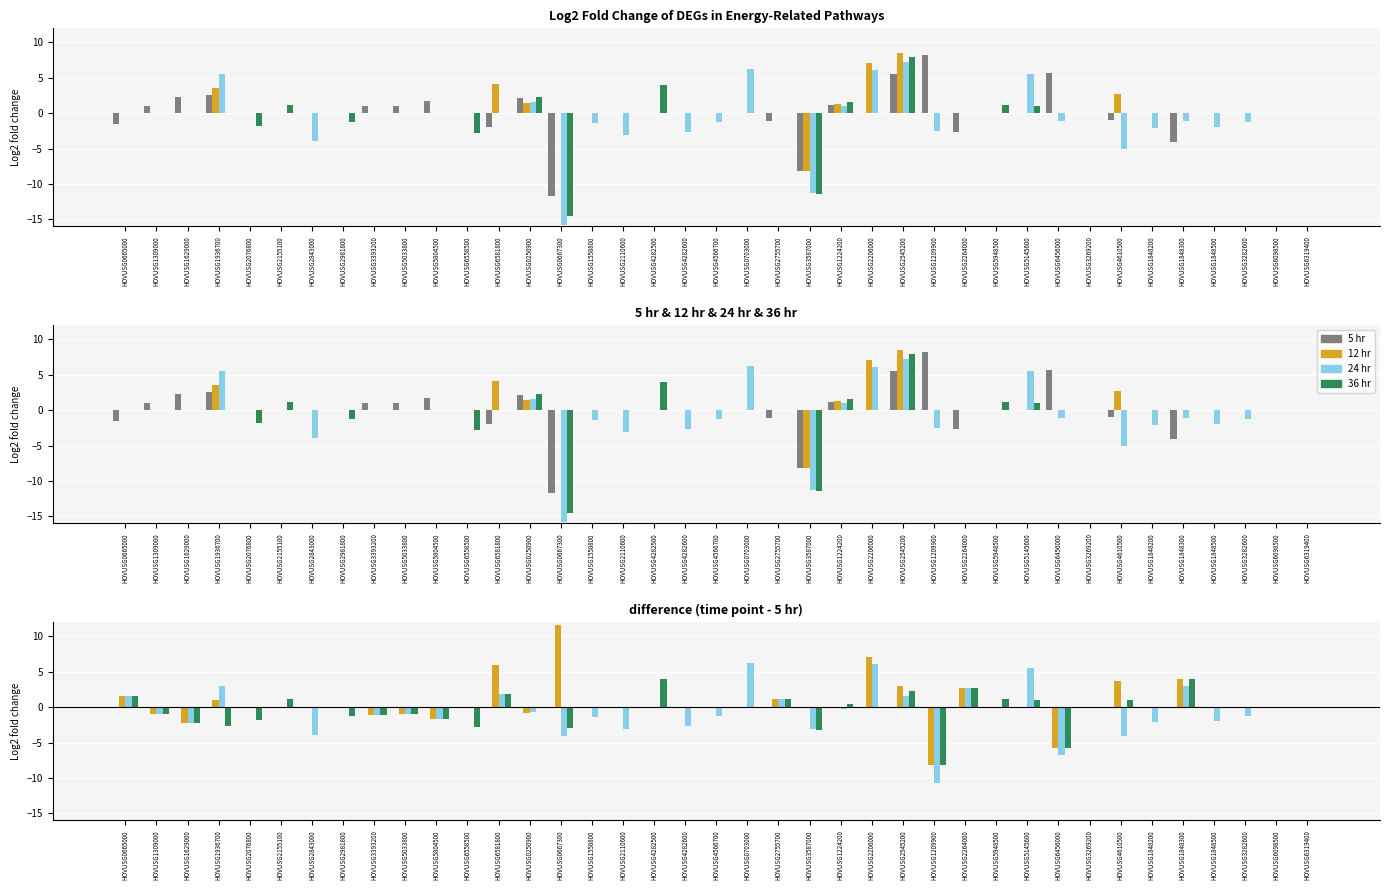

How many bars are there in total?

156